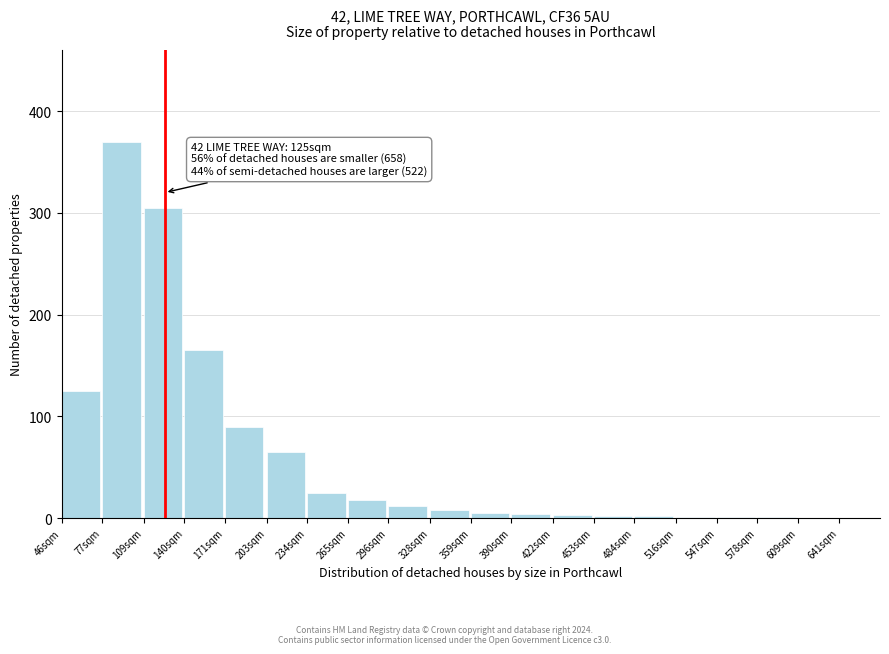

What is the ratio of the value at 77sqm to the value at 140sqm?

2.2